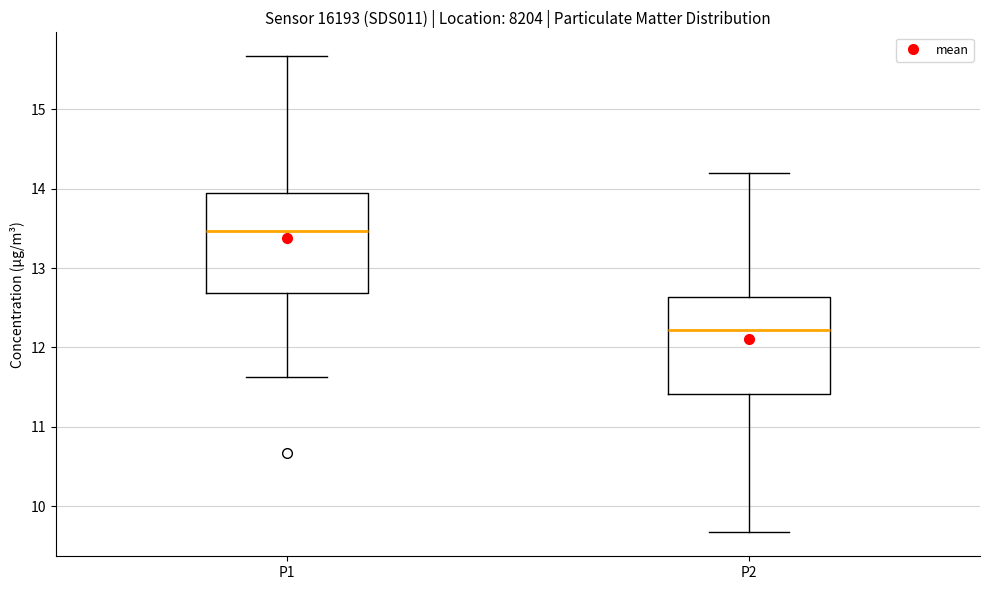

Which box has the highest median line?

P1